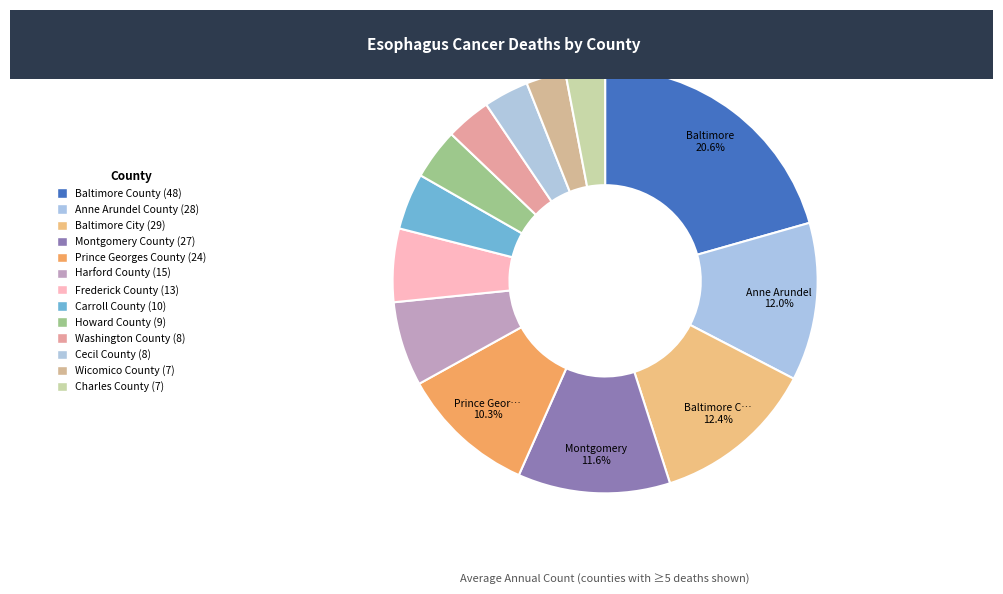

How many slices are in this pie chart?

13